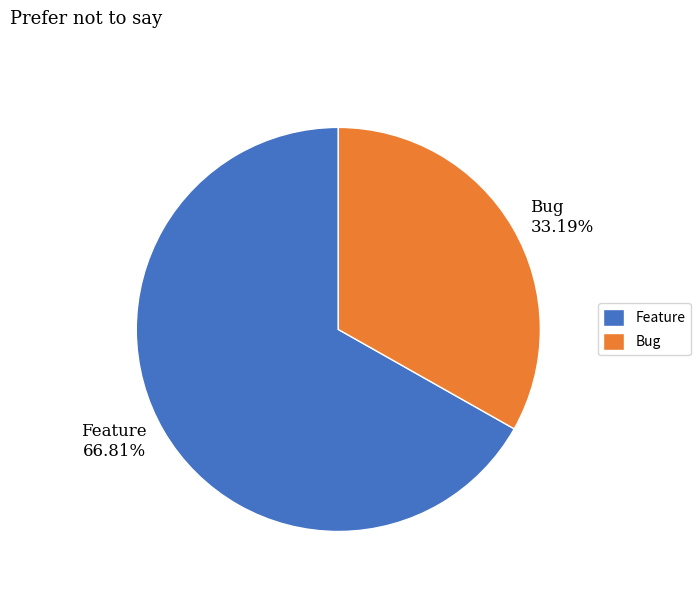

Approximately how many times larger is the value at Feature compared to Bug?

2.0